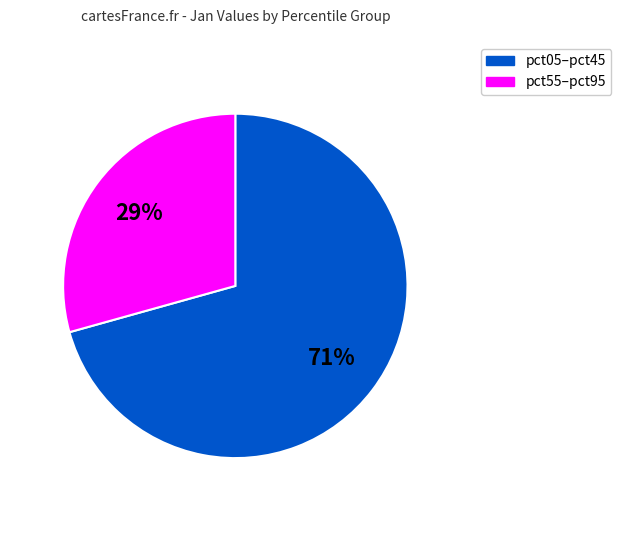

Is there any slice that represents more than half of the pie?

Yes